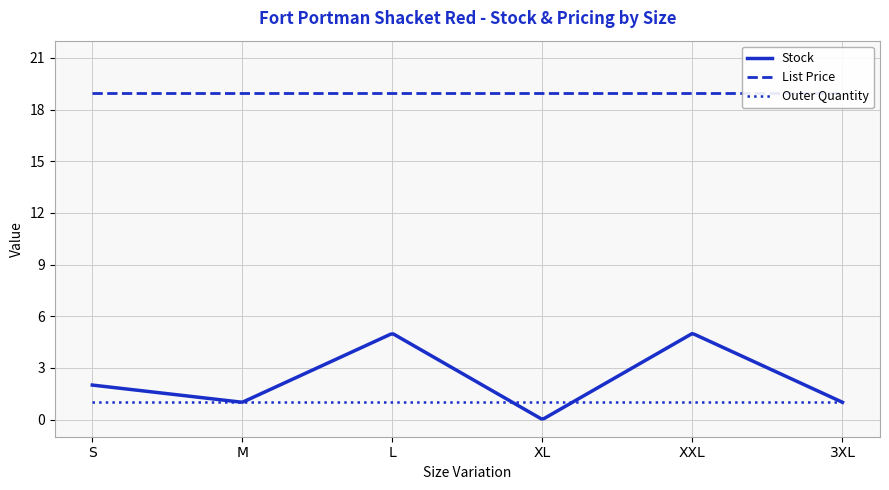

What is the label of the 3rd point from the left?

L